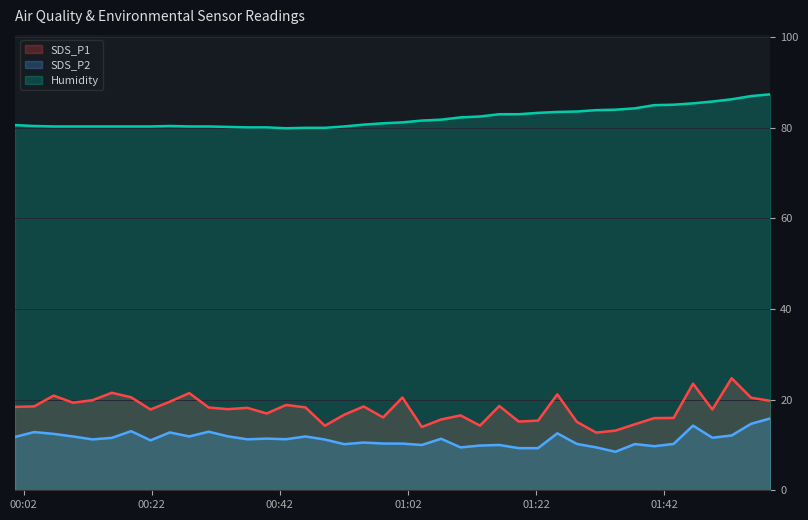

Reading left to right, what are all the values shown in this chart?

SDS_P1: 18.4	18.5	20.9	19.3	19.9	21.5	20.5	17.8	19.6	21.4	18.3	17.9	18.2	16.9	18.8	18.3	14.2	16.7	18.5	16.1	20.5	14.0	15.6	16.5	14.3	18.6	15.2	15.4	21.2	15.1	12.7	13.2	14.6	15.9	16.0	23.5	17.8	24.7	20.4	19.7
SDS_P2: 11.8	12.8	12.4	11.9	11.2	11.6	13.1	11.0	12.8	11.9	12.9	11.9	11.2	11.4	11.3	11.9	11.2	10.2	10.5	10.3	10.3	10.0	11.4	9.5	9.9	10.0	9.3	9.3	12.6	10.2	9.5	8.5	10.2	9.7	10.2	14.3	11.6	12.1	14.7	15.9
Humidity: 80.6	80.4	80.3	80.3	80.3	80.3	80.3	80.3	80.4	80.3	80.3	80.2	80.1	80.1	79.9	80.0	80.0	80.3	80.7	81.0	81.2	81.6	81.8	82.3	82.5	83.0	83.0	83.3	83.5	83.6	83.9	84.0	84.3	85.0	85.1	85.4	85.8	86.3	87.0	87.4